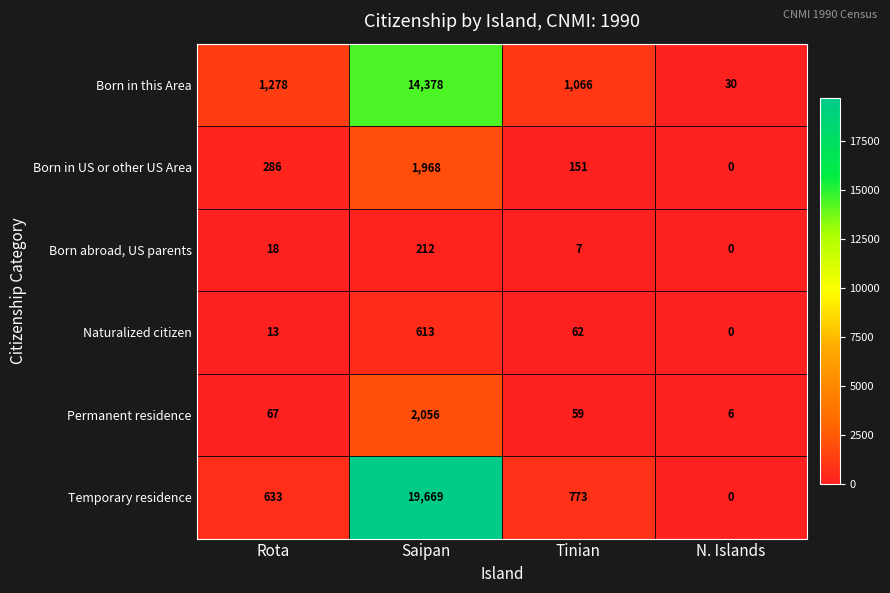

Reading left to right, what are all the values shown in this chart?

Born in this Area: 1278	14378	1066	30
Born in US or other US Area: 286	1968	151	0
Born abroad, US parents: 18	212	7	0
Naturalized citizen: 13	613	62	0
Permanent residence: 67	2056	59	6
Temporary residence: 633	19669	773	0